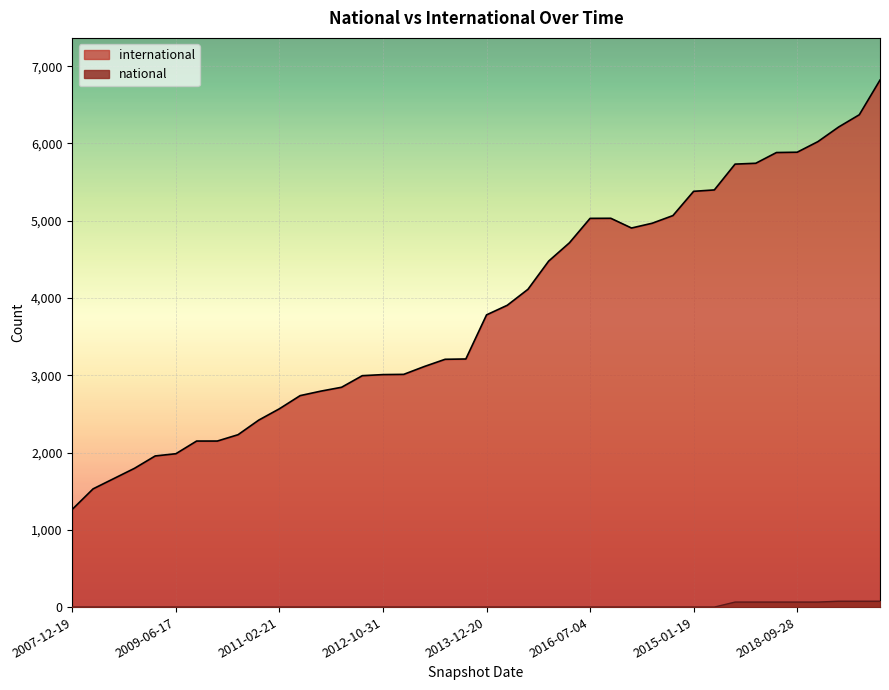

True or false: international and national cross at least once.

False